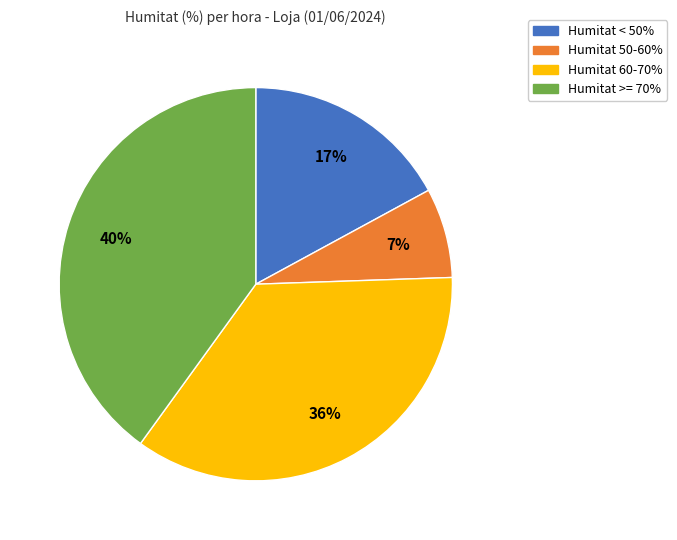

Is there a majority slice in this chart?

No